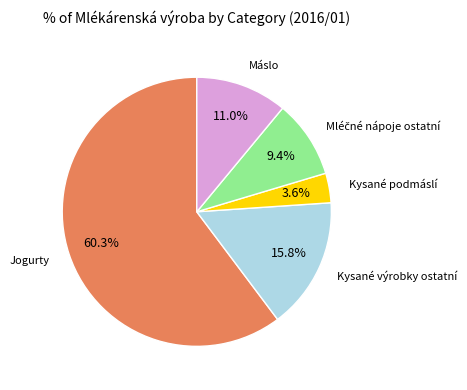

Is there any slice that represents more than half of the pie?

Yes